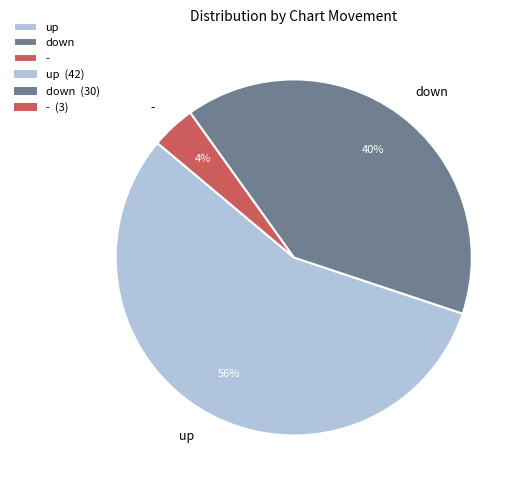

To the nearest percent, what is the combined percentage of down and up?

96%